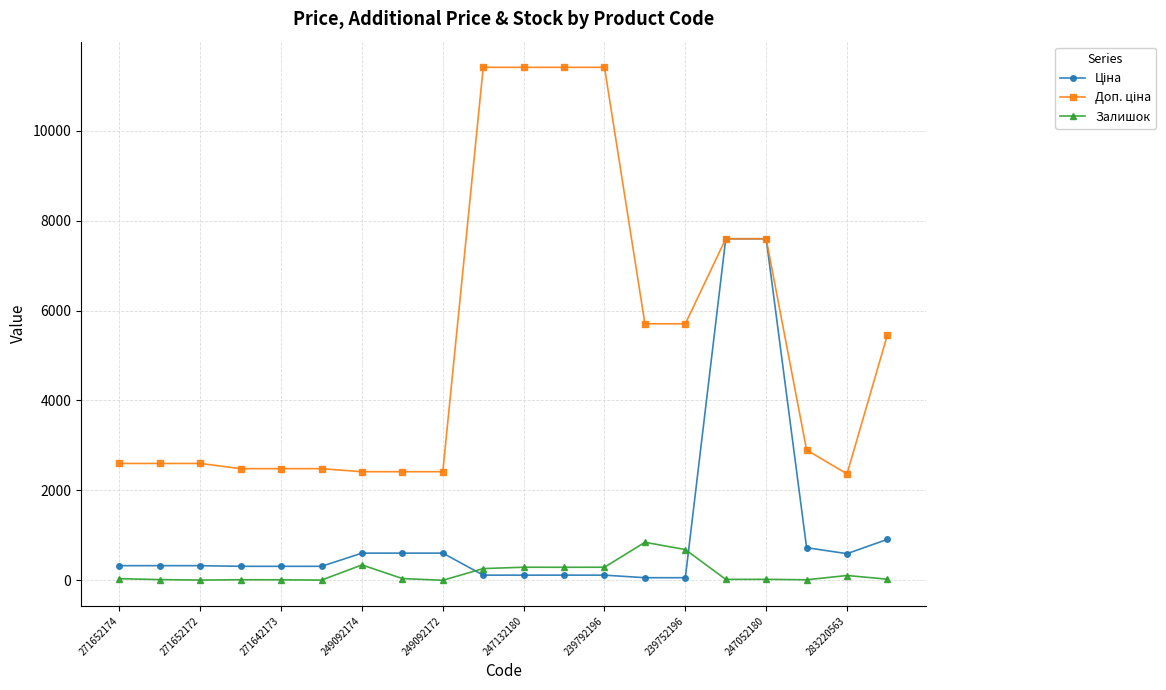

Reading left to right, transcribe all the data shown in this chart.

Ціна: 324.8	324.8	324.8	310.3	310.3	310.3	603.7	603.7	603.7	114.1	114.1	114.1	114.1	57.0	57.0	7596.5	7596.5	724.5	591.6	910.4
Доп. ціна: 2598.3	2598.3	2598.3	2482.4	2482.4	2482.4	2414.8	2414.8	2414.8	11410.0	11410.0	11410.0	11410.0	5705.0	5705.0	7596.5	7596.5	2897.8	2366.5	5462.3
Залишок: 35.0	15.0	4.0	12.0	10.0	4.0	341.0	38.0	0.0	260.0	290.0	289.0	290.0	845.0	683.0	20.0	21.0	11.0	106.0	24.0